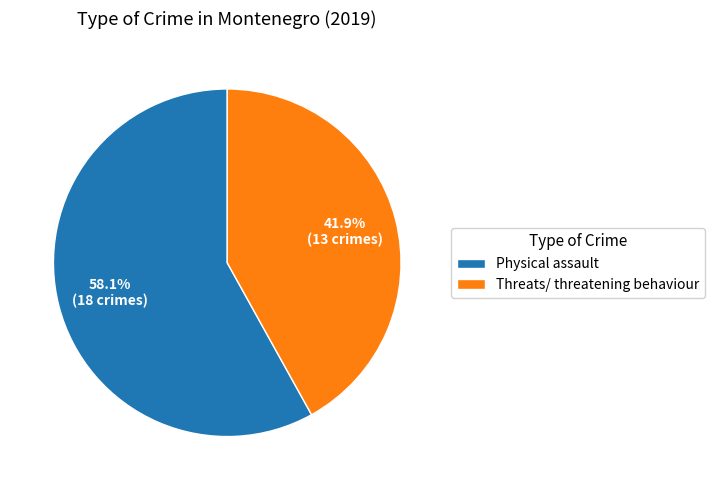

What is the ratio of the value at Threats/ threatening behaviour to the value at Physical assault?

0.7